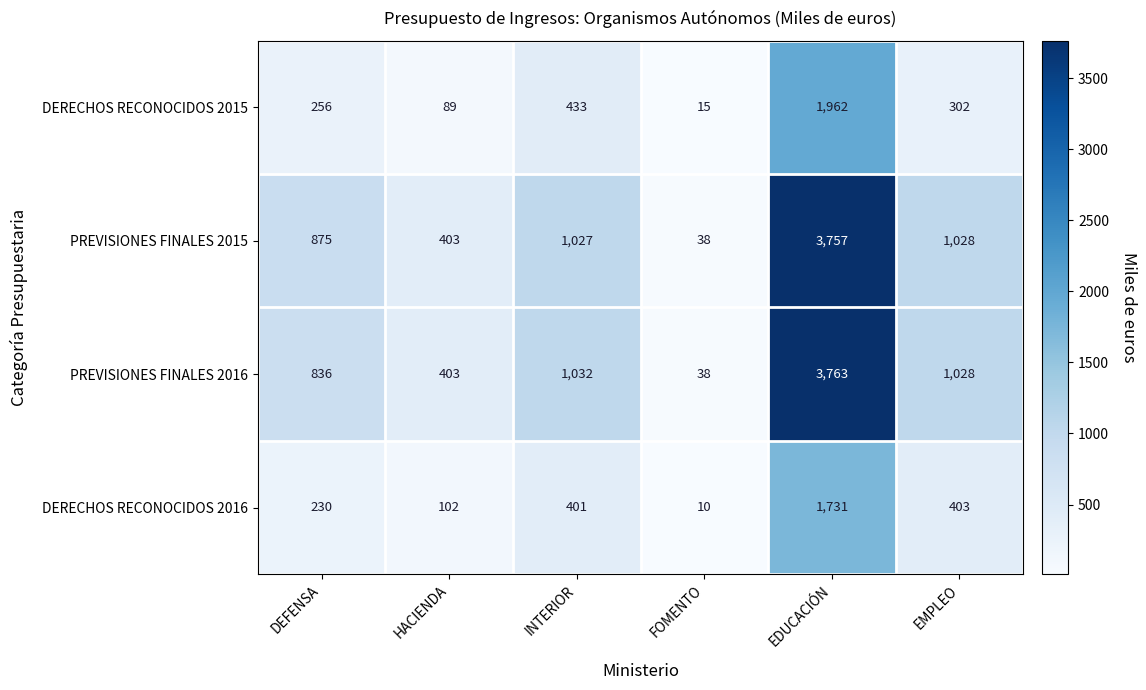

Which series has the largest total across all categories?

PREVISIONES FINALES 2015